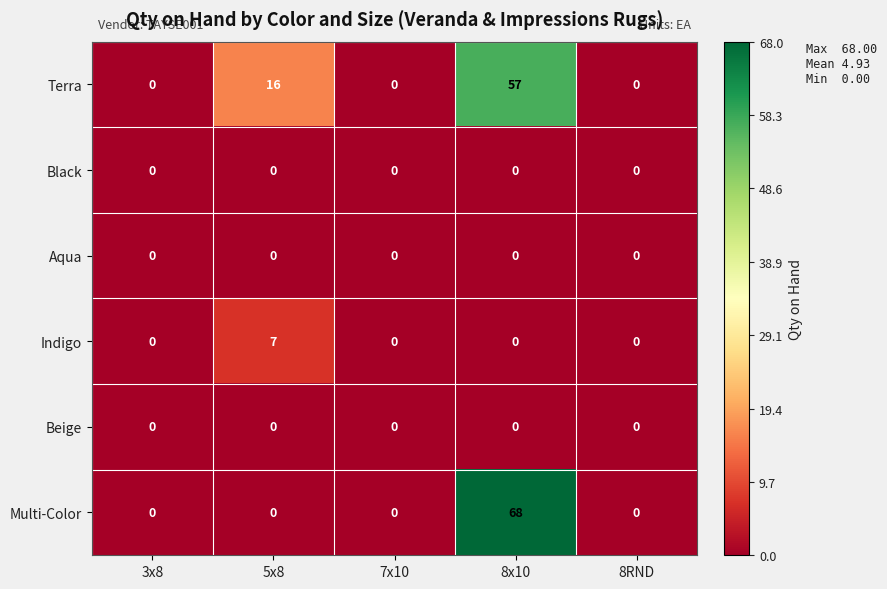

At how many categories does at least one series exceed 18?

1